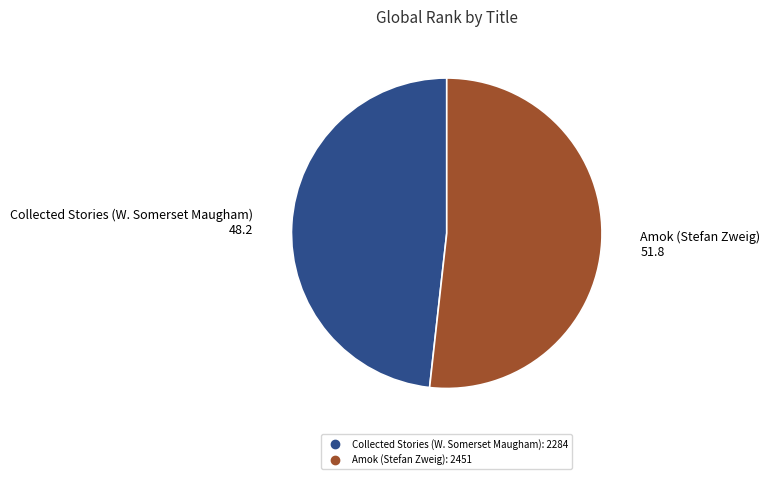

How many segments does this pie chart have?

2